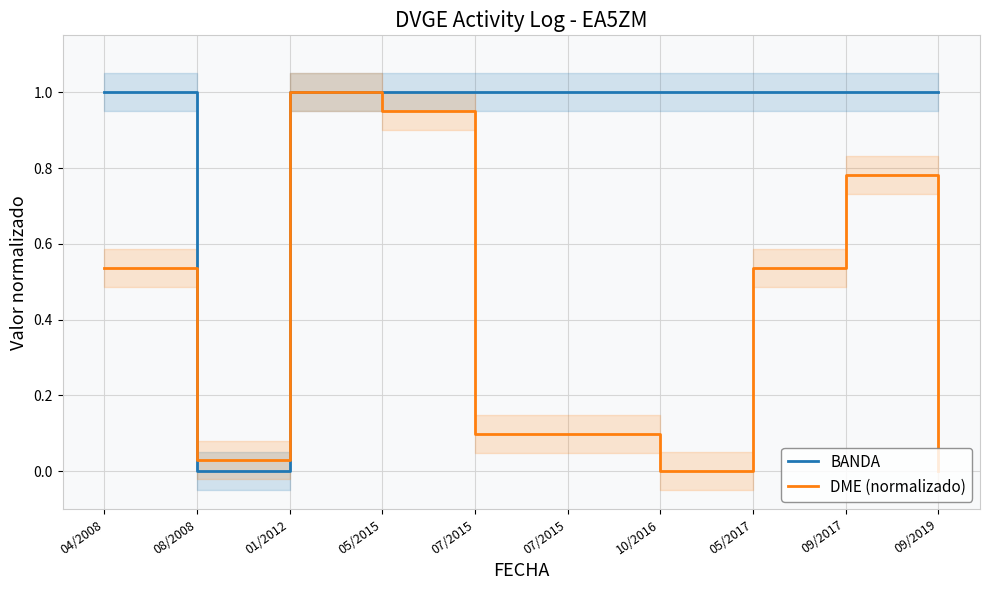

Is it true that BANDA equals 1.4 at 05/2017?

False